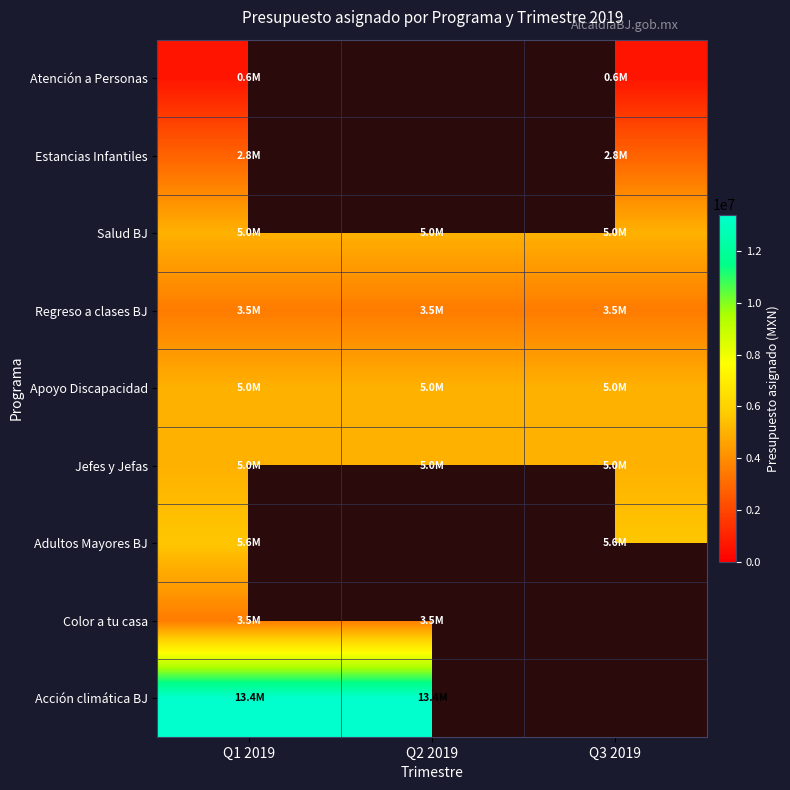

How many distinct data groups are displayed?

9